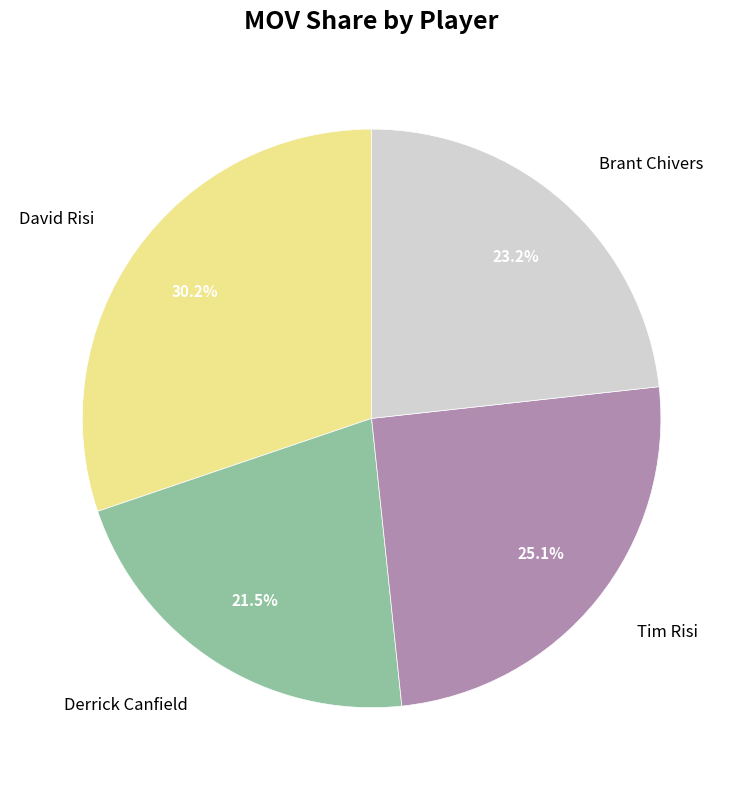

Which slice is the largest?

David Risi